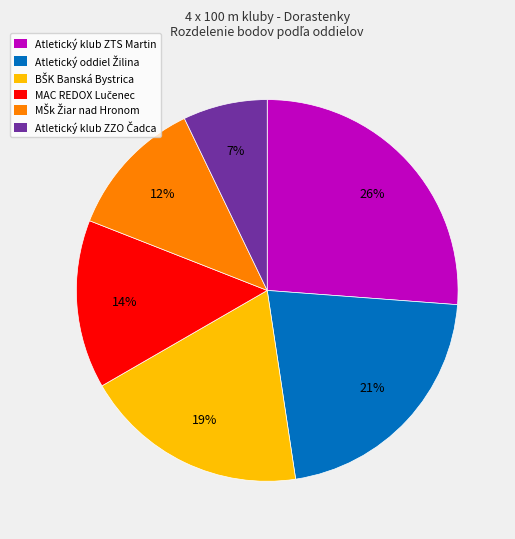

Does any single category account for the majority?

No